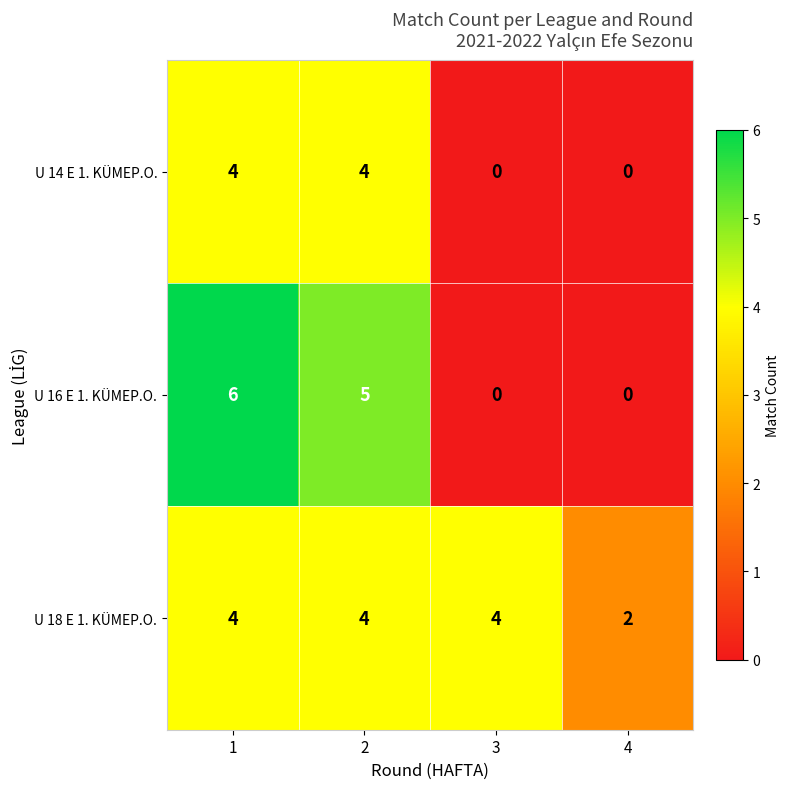

What is the sum of all U 16 E 1. KÜMEP.O. values?

11